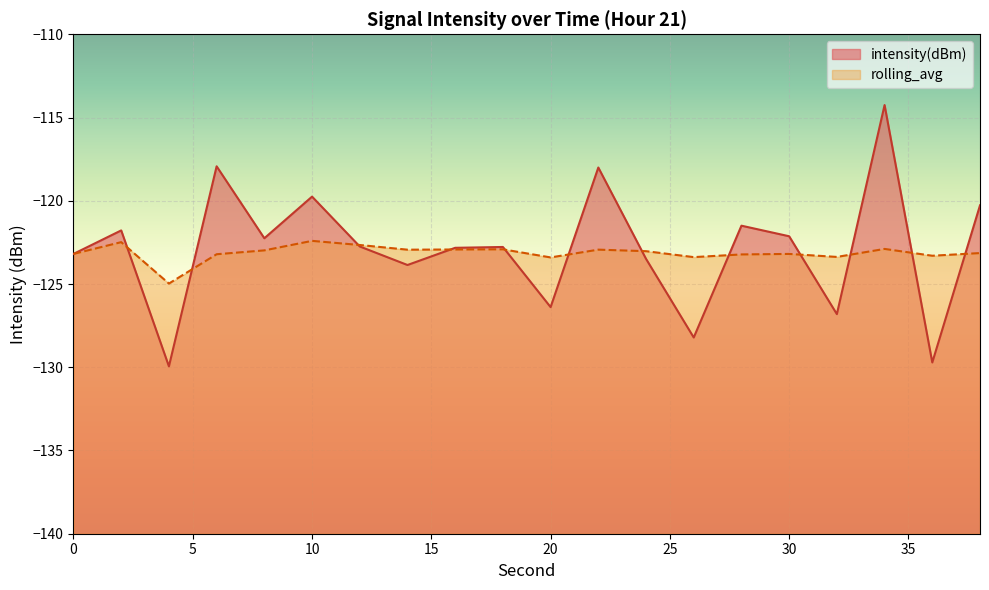

At which label does intensity(dBm) first exceed -122?

2